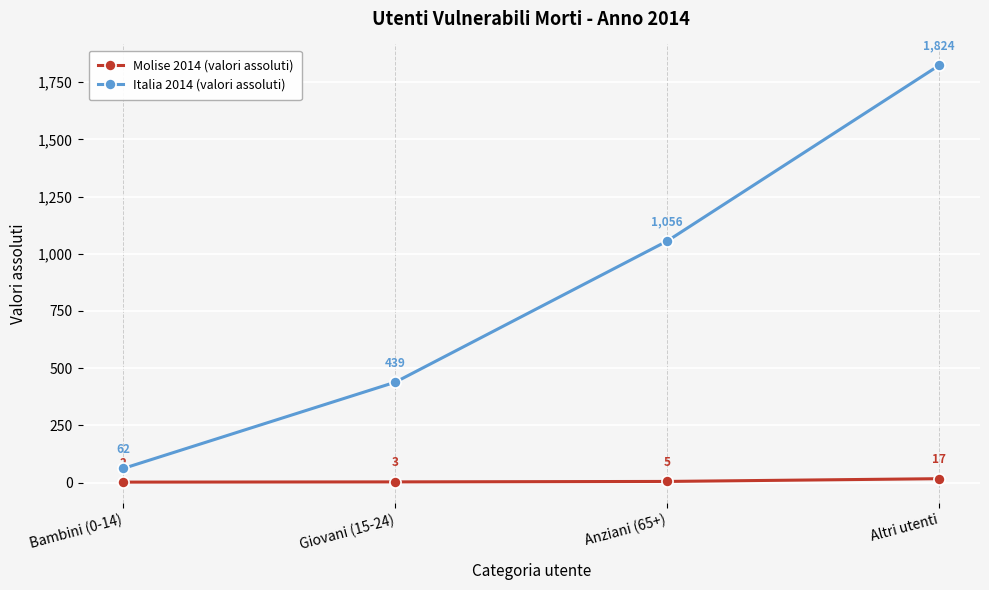

True or false: Italia 2014 (valori assoluti) and Molise 2014 (valori assoluti) cross at least once.

False